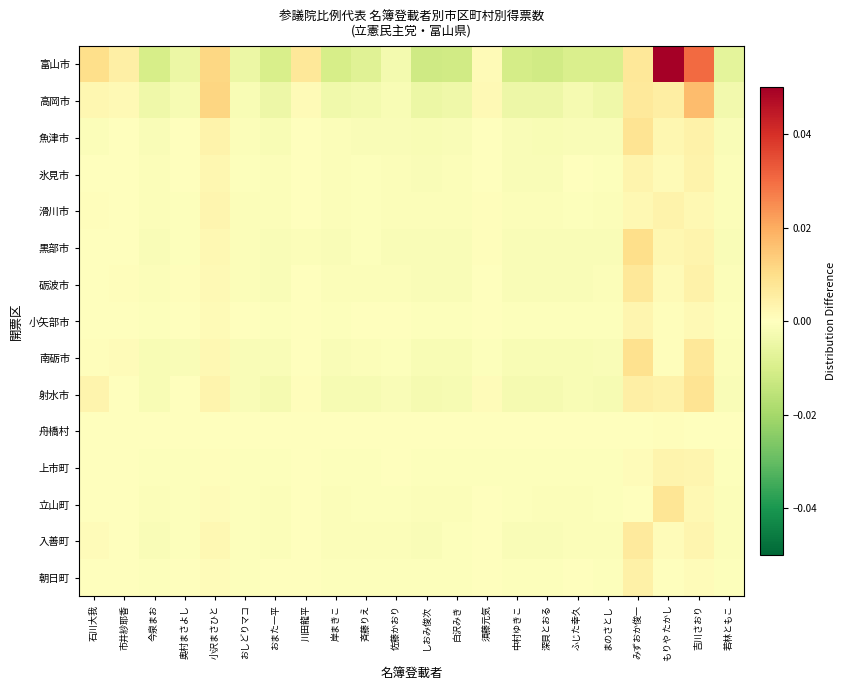

Which series has the widest spread of values?

富山市